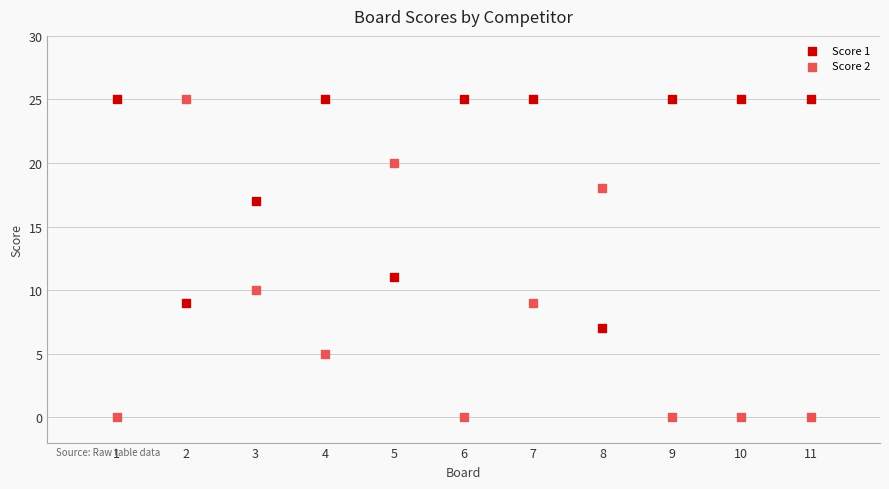

Across all data points, what is the range of X values (max minus min)?

10